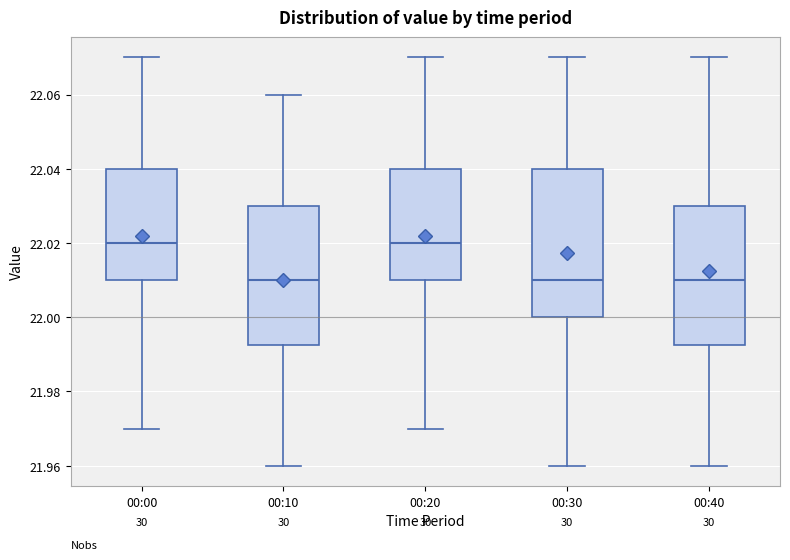

Where does the upper whisker of the box for 00:20 end on the y-axis? The values are not printed on the chart, so give them approximately, as read against the axis.

22.070